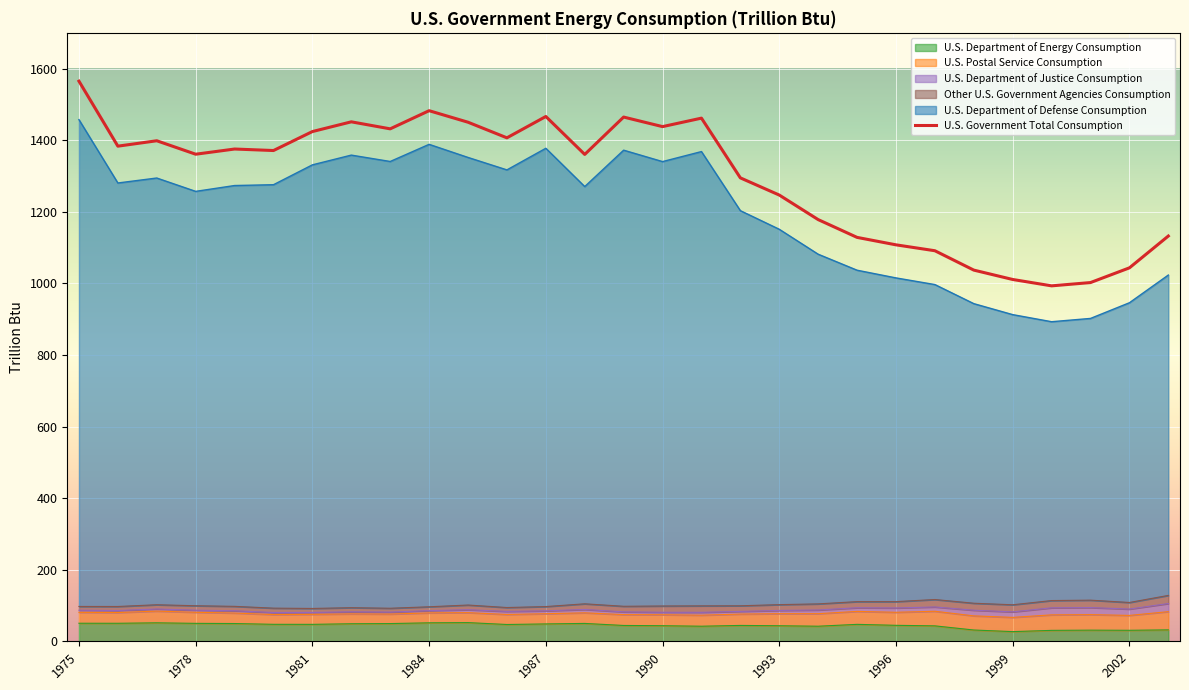

At which label does the data first exceed 1371?

1975